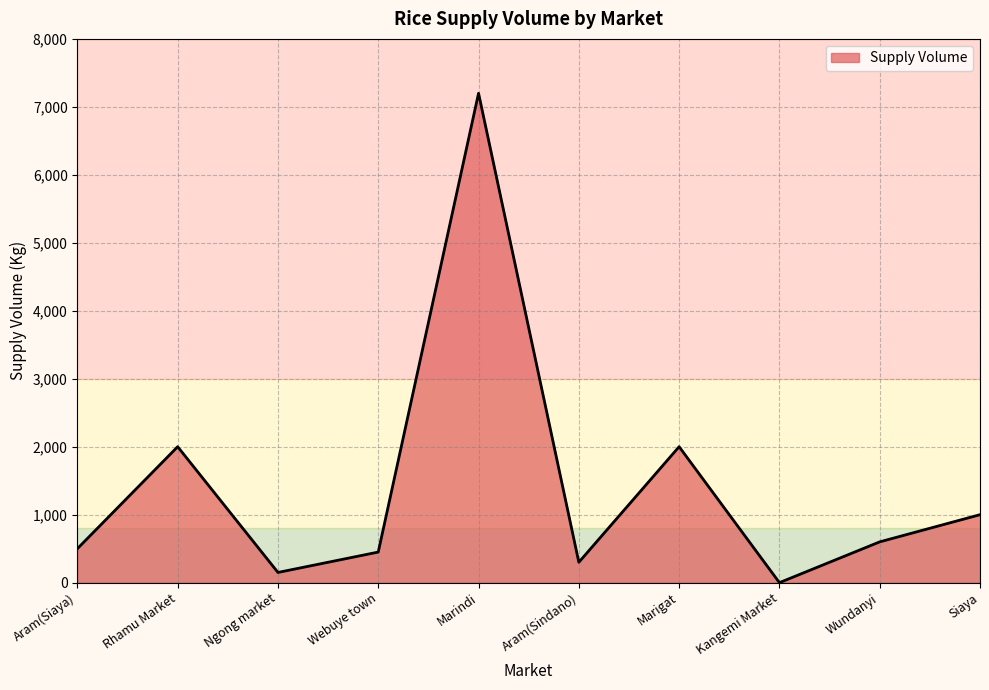

Reading left to right, list all the values displayed in this chart.

500	2000	150	450	7200	300	2000	0	600	1000